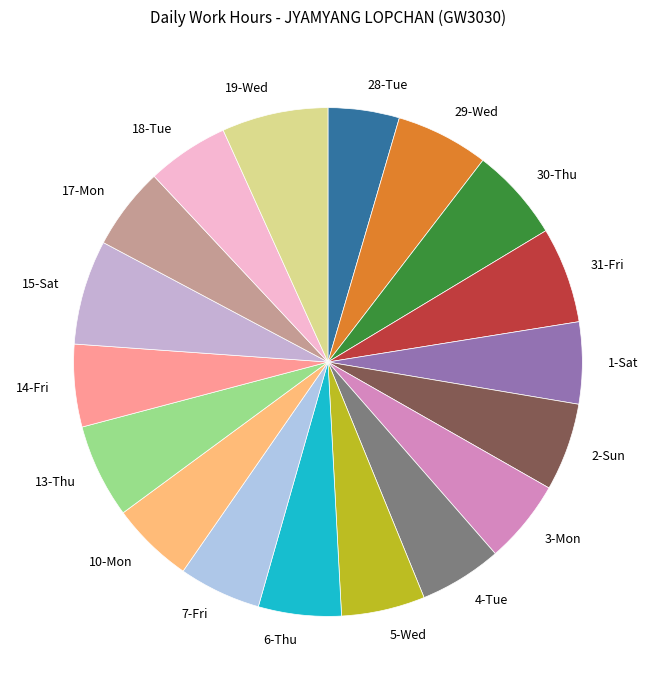

Which category has the smallest portion of the pie?

28-Tue